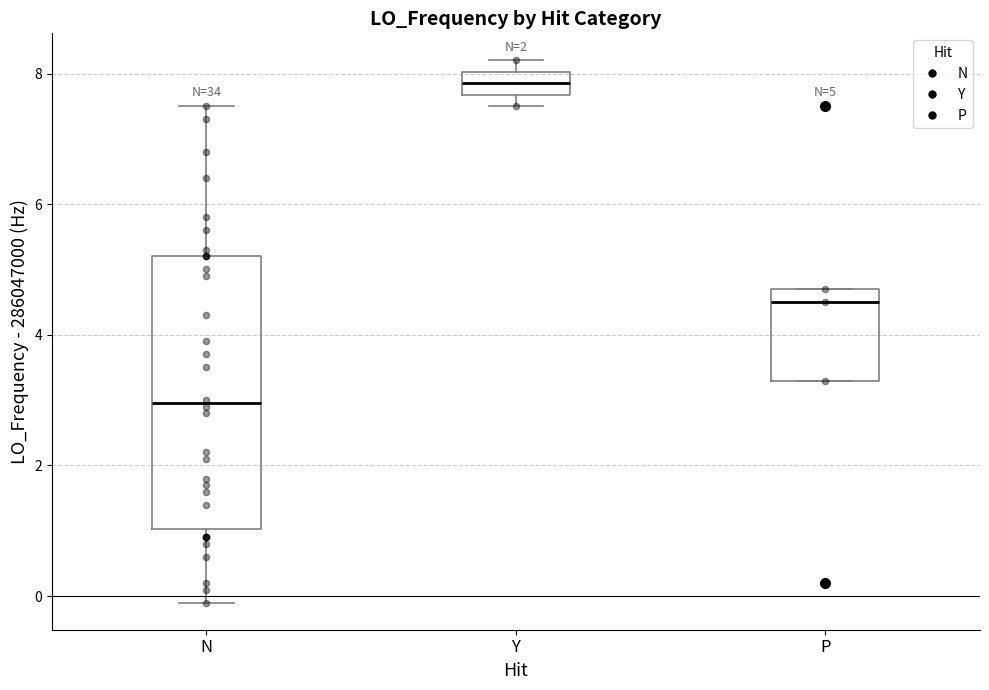

Which box is the tallest, from its lower edge to its upper edge?

N